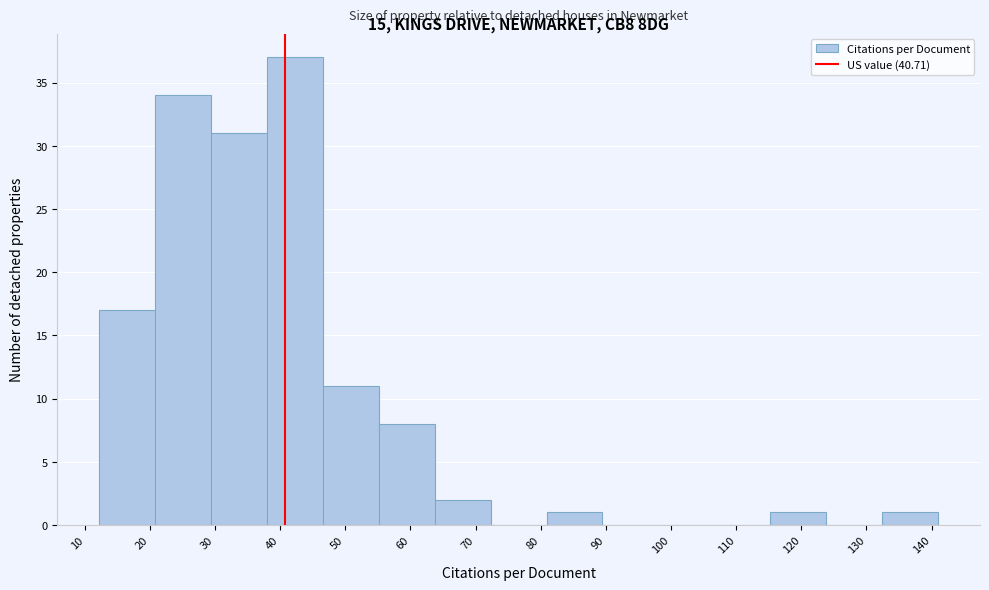

Reading left to right, list every bar in this chart as the range it spans on the x-axis followed by its height. Neither the bar edges nor the heights are printed on the chart, so give them approximately, as read against the axes.

12 to 21: 17
21 to 29: 34
29 to 38: 31
38 to 47: 37
47 to 55: 11
55 to 64: 8
64 to 72: 2
72 to 81: 0
81 to 89: 1
89 to 98: 0
98 to 107: 0
107 to 115: 0
115 to 124: 1
124 to 132: 0
132 to 141: 1